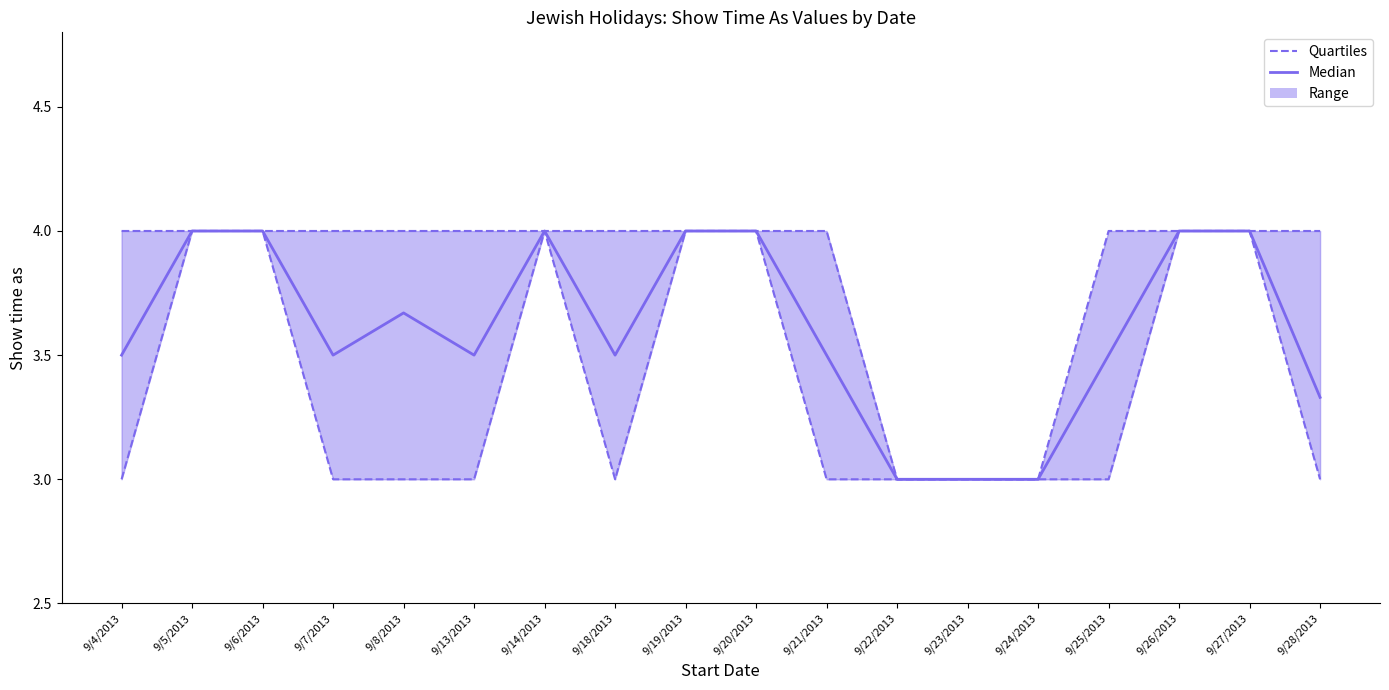

The Quartiles series shows 3.0 at 9/8/2013. True or false?

True